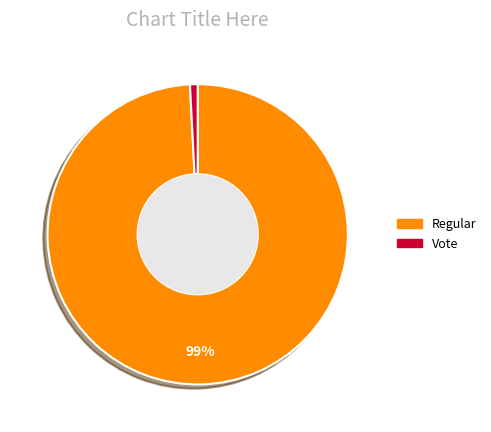

What is the largest slice in the pie chart?

Regular